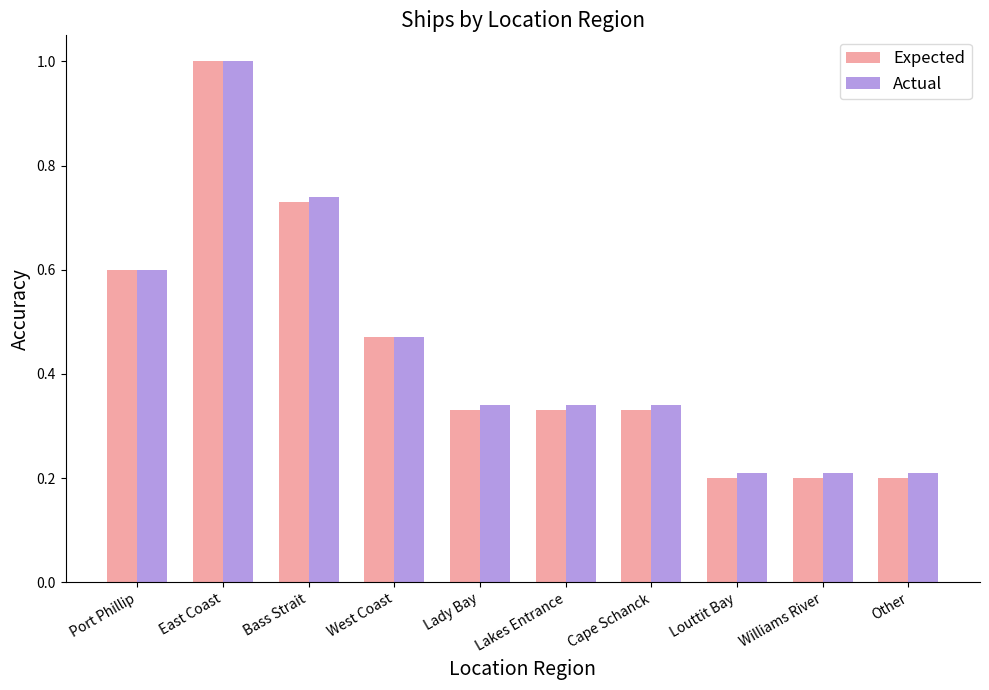

What is the label of the 9th bar from the right?

East Coast